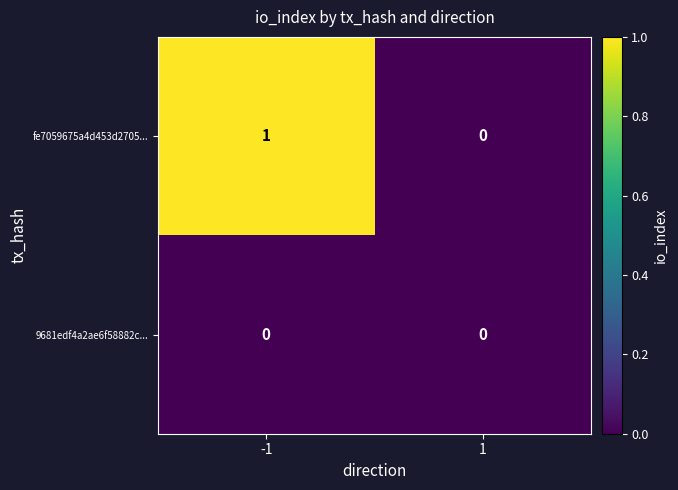

Which label corresponds to the largest value in the chart?

-1